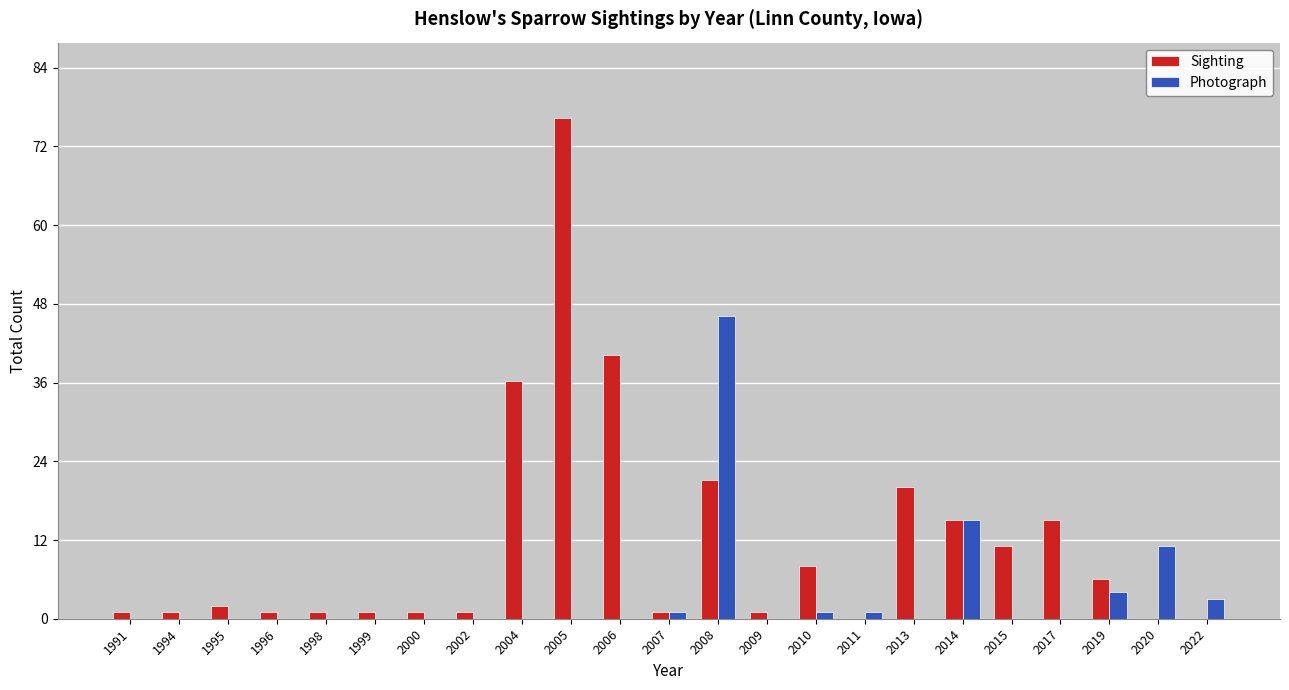

Which category has the highest value in the Photograph series?

2008